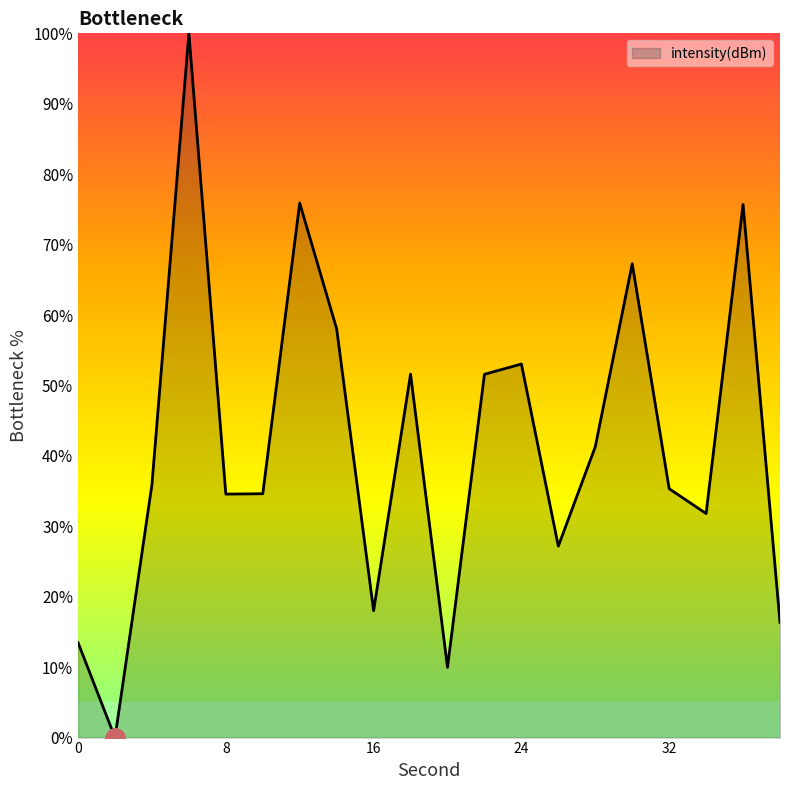

How many interior local peaks (higher than both neighbors) does the data have?

6